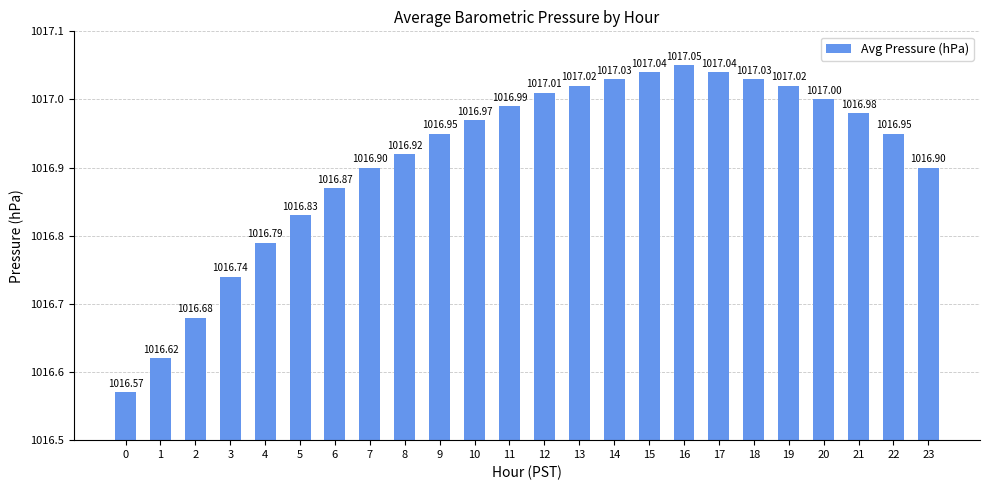

How many bars are there in total?

24